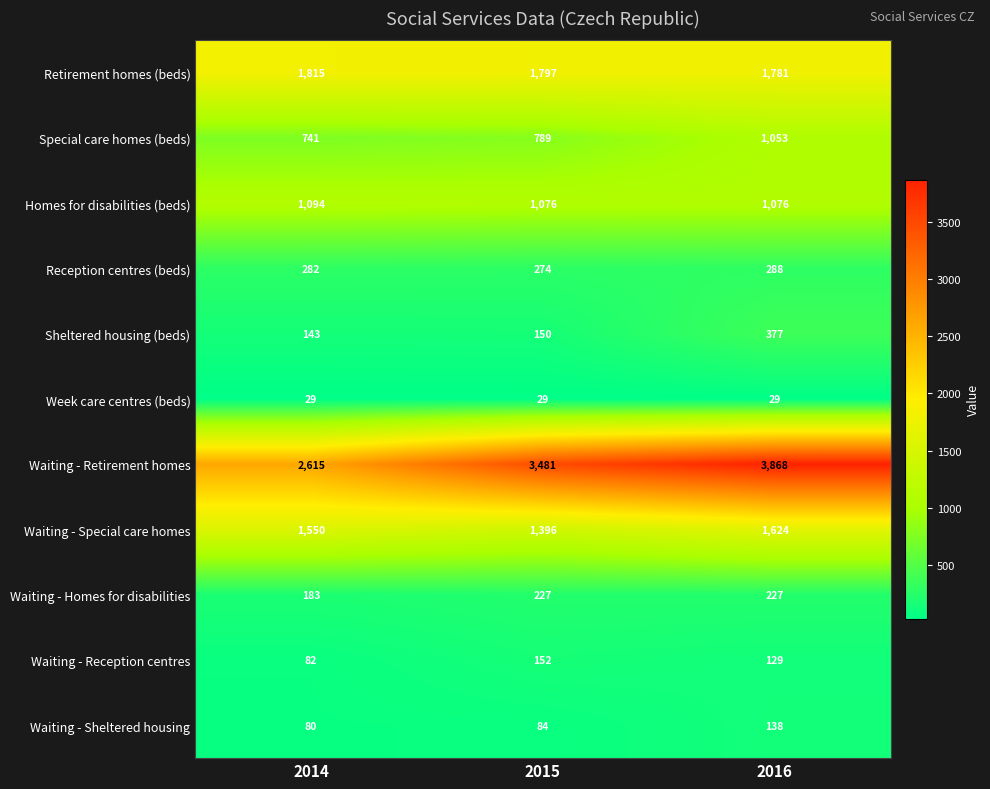

How many values in the Special care homes (beds) series are below 789?

1